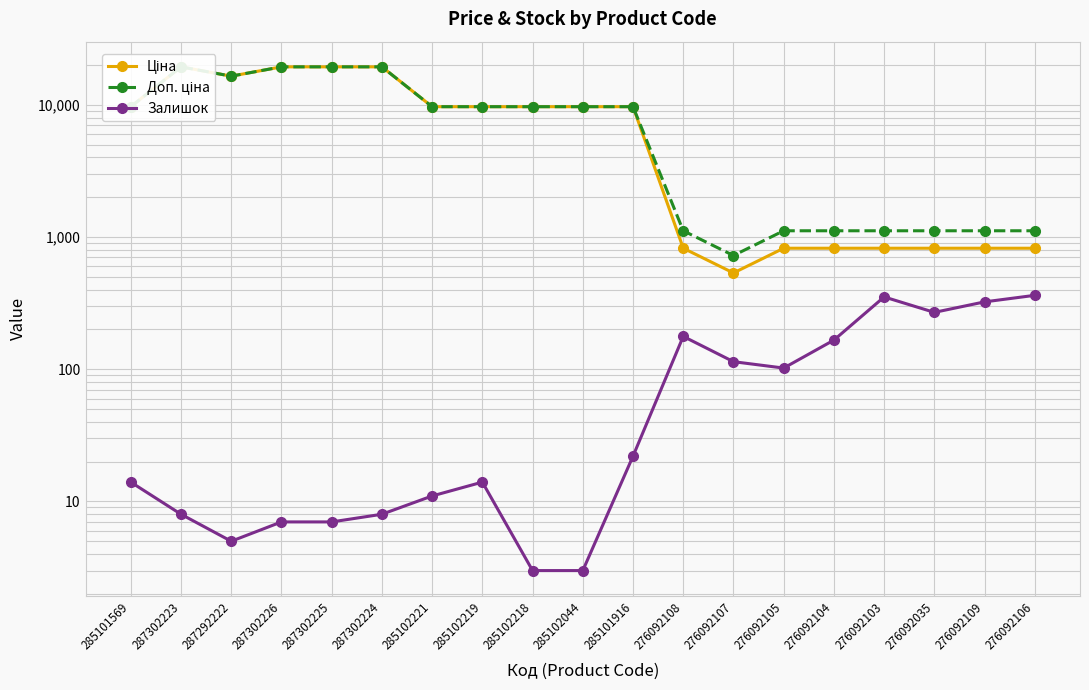

Reading left to right, transcribe all the data shown in this chart.

Ціна: 285101569=9664.7	287302223=19343.1	287292222=16448.2	287302226=19343.1	287302225=19343.1	287302224=19343.1	285102221=9664.7	285102219=9664.7	285102218=9664.7	285102044=9664.7	285101916=9664.7	276092108=822.0	276092107=534.3	276092105=822.0	276092104=822.0	276092103=822.0	276092035=822.0	276092109=822.0	276092106=822.0
Доп. ціна: 285101569=9664.7	287302223=19343.1	287292222=16448.2	287302226=19343.1	287302225=19343.1	287302224=19343.1	285102221=9664.7	285102219=9664.7	285102218=9664.7	285102044=9664.7	285101916=9664.7	276092108=1114.0	276092107=724.0	276092105=1114.0	276092104=1114.0	276092103=1114.0	276092035=1114.0	276092109=1114.0	276092106=1114.0
Залишок: 285101569=14.0	287302223=8.0	287292222=5.0	287302226=7.0	287302225=7.0	287302224=8.0	285102221=11.0	285102219=14.0	285102218=3.0	285102044=3.0	285101916=22.0	276092108=177.0	276092107=114.0	276092105=102.0	276092104=166.0	276092103=352.0	276092035=269.0	276092109=323.0	276092106=362.0